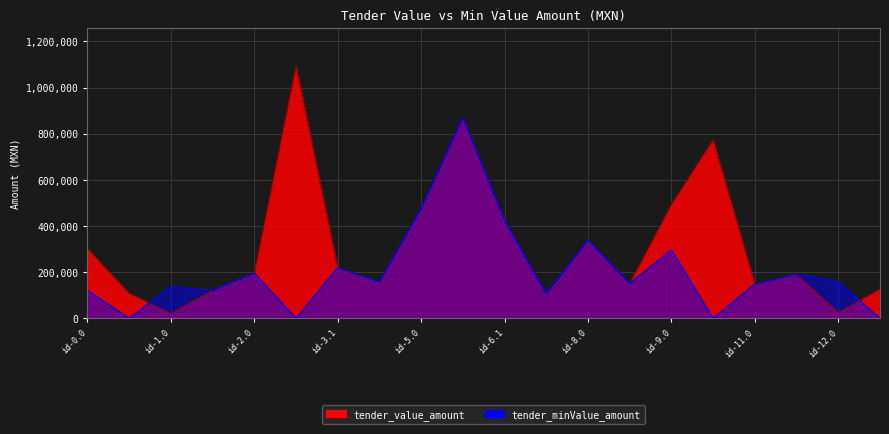

What is the value of the tender_minValue_amount point at the 5th from the left?

196852.0